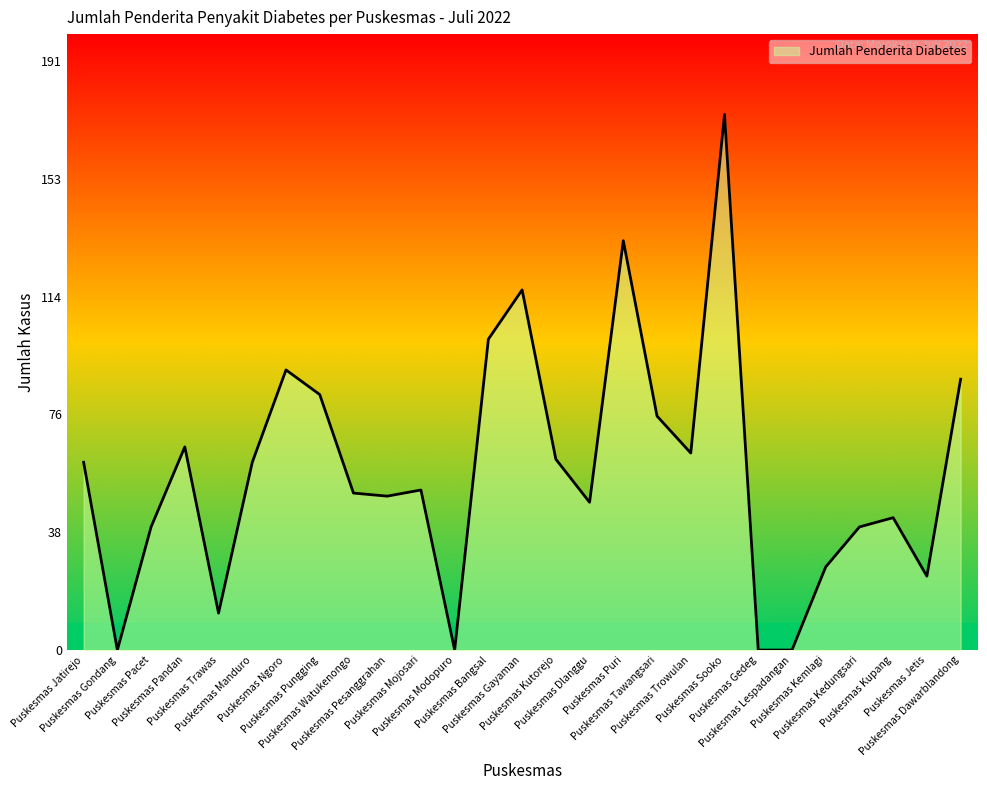

What is the difference between the values at Puskesmas Gayaman and Puskesmas Tawangsari?

41